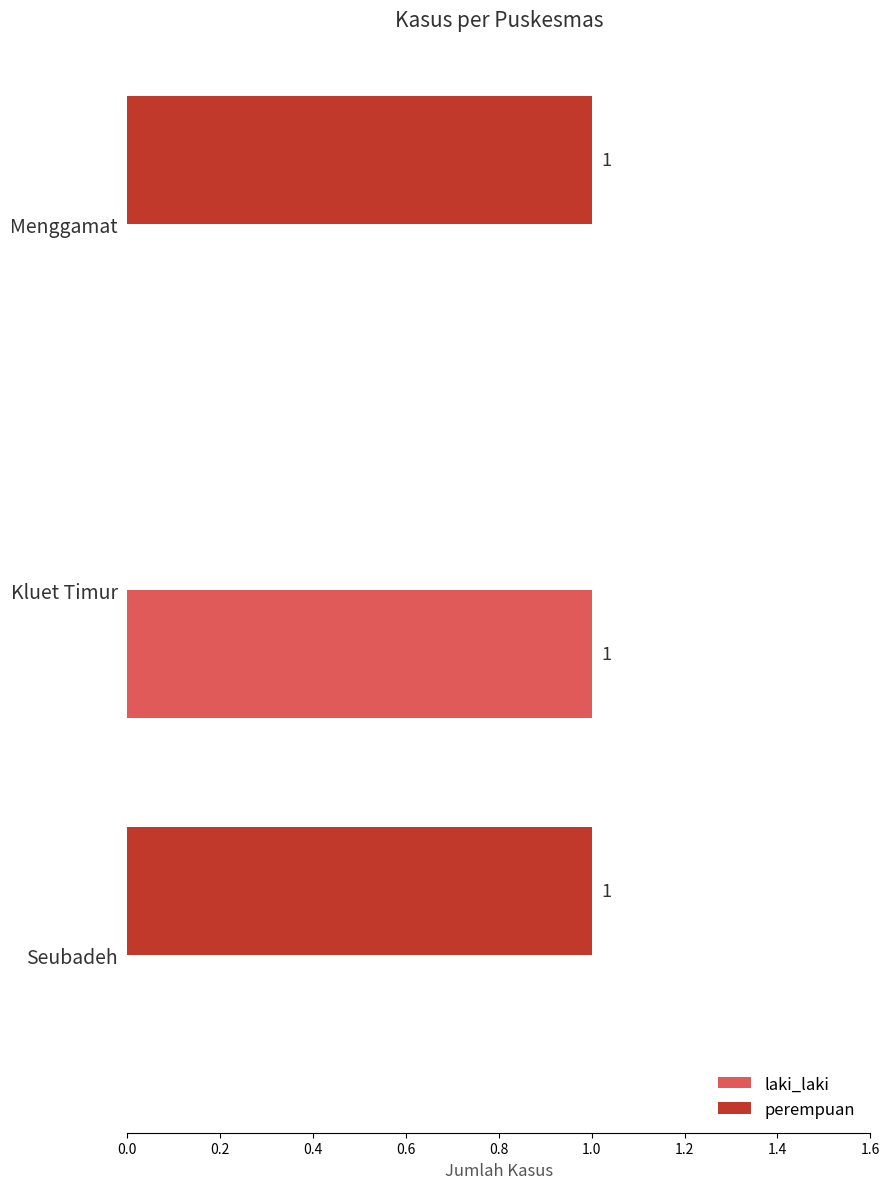

Is it true that laki_laki equals -1 at Seubadeh?

False